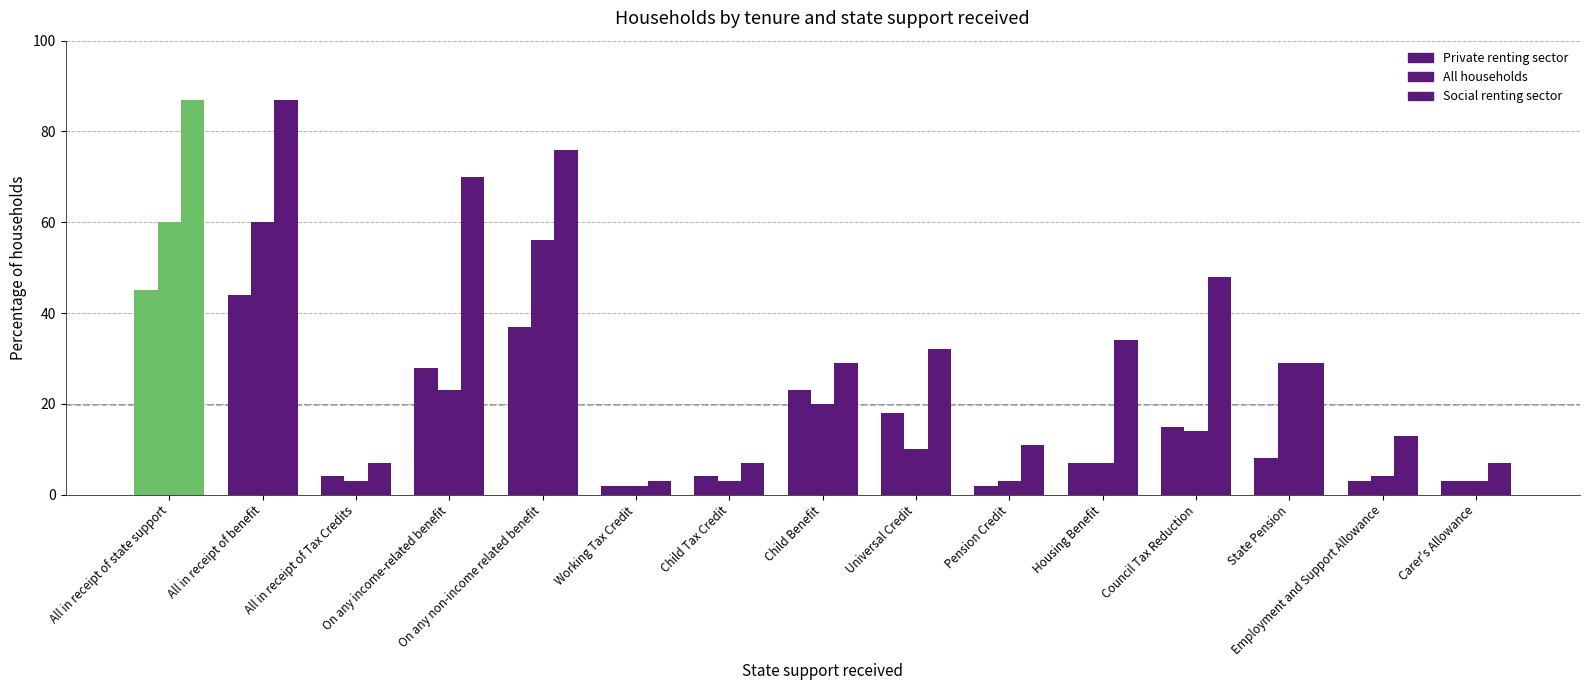

What is the total value across all series at All in receipt of Tax Credits?

14